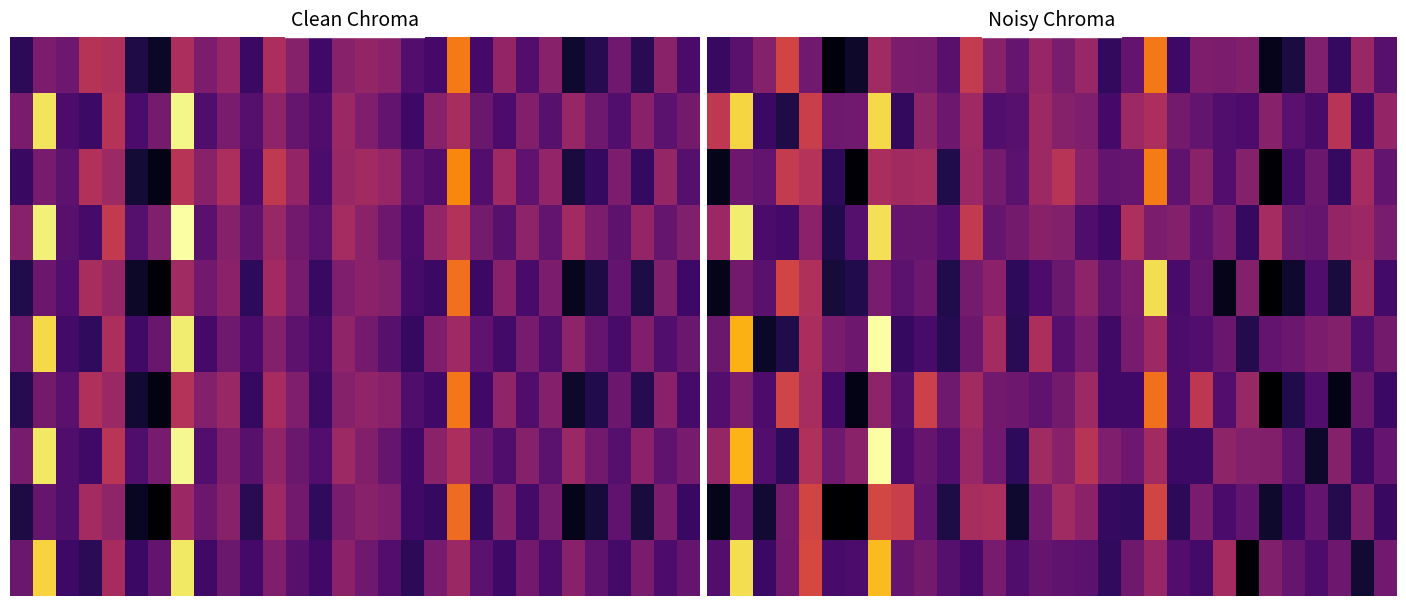

What is the maximum value shown in the chart?

1.0